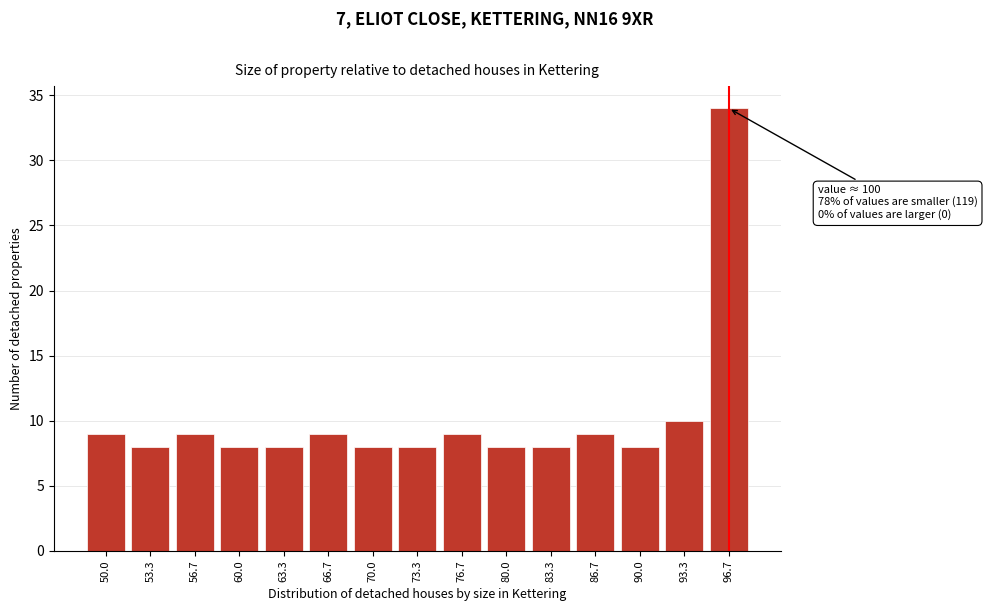

Reading left to right, transcribe all the data shown in this chart.

9	8	9	8	8	9	8	8	9	8	8	9	8	10	34